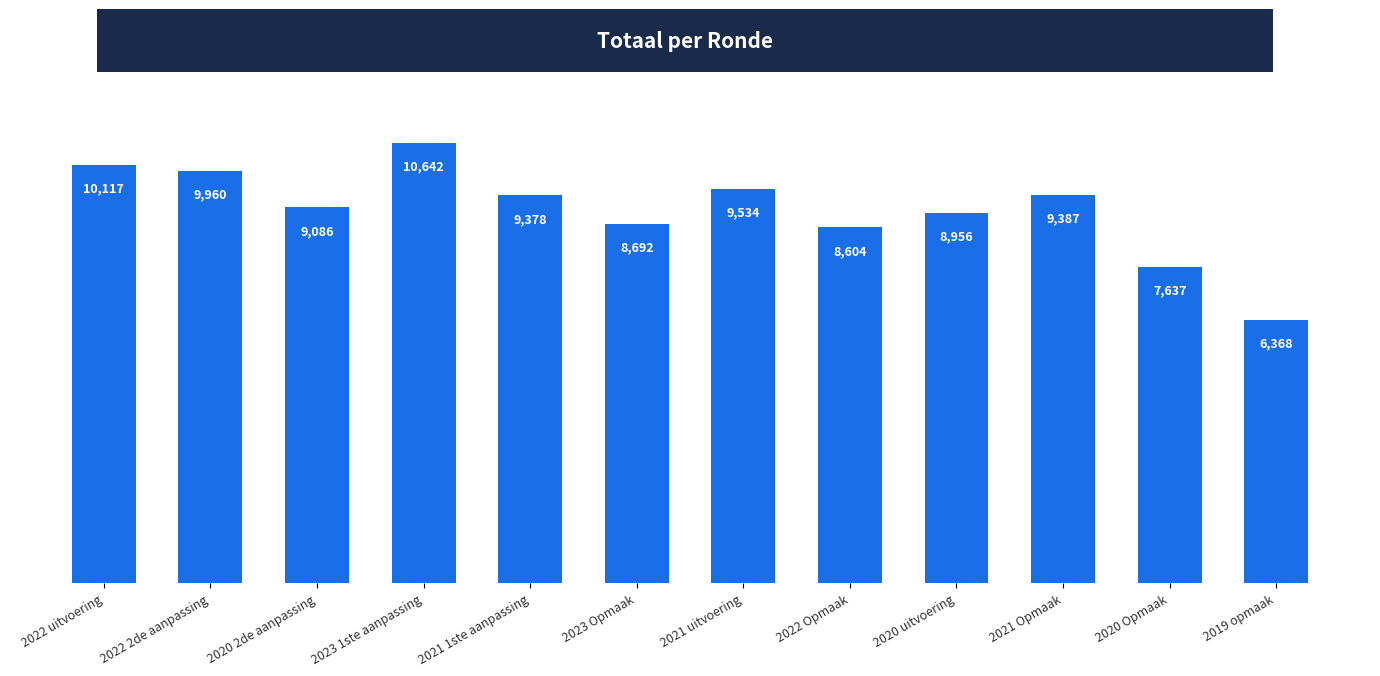

What is the label of the 7th bar from the left?

2021 uitvoering